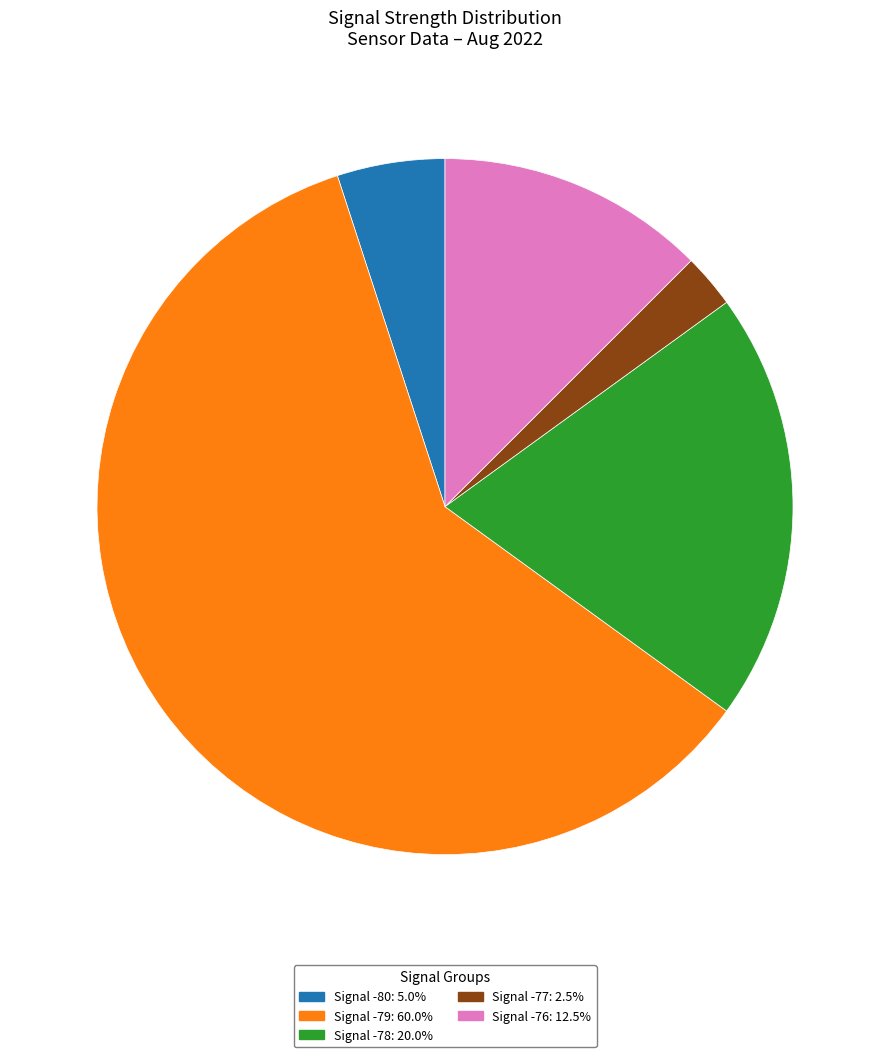

How many slices are in this pie chart?

5